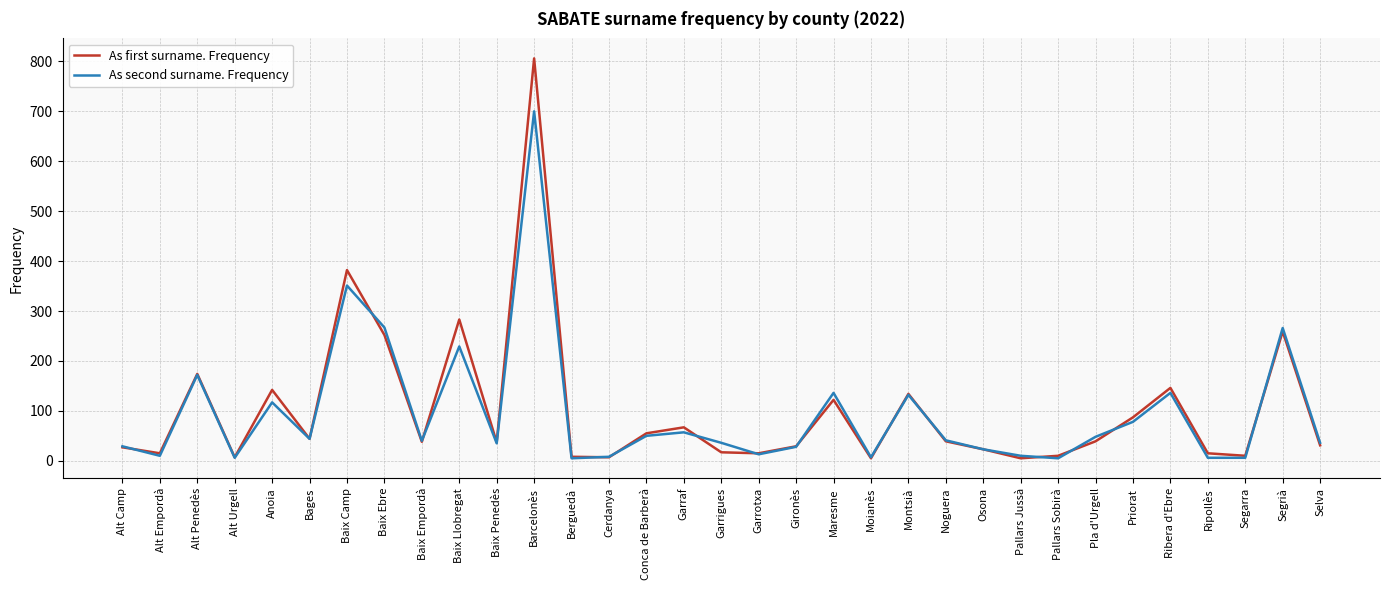

At how many categories does at least one series exceed 747?

1